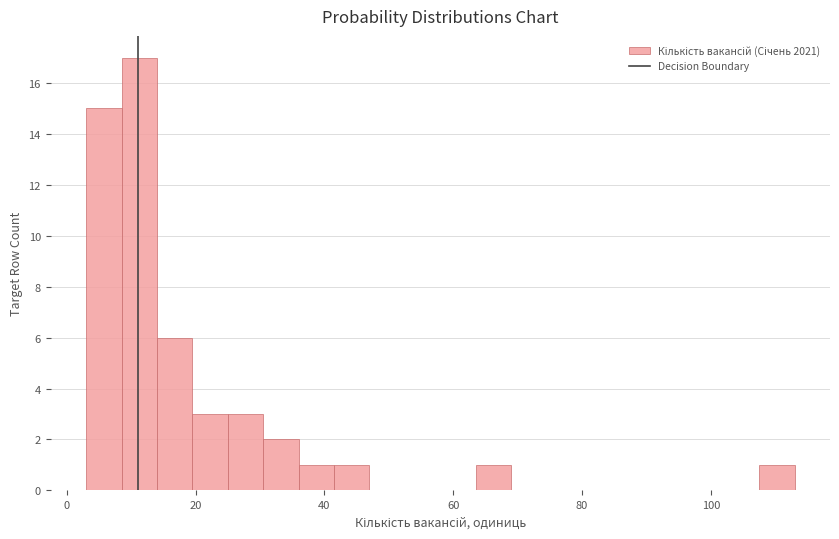

Around what value on the x-axis is the tallest bar? Give the approximate position of its centre, as read against the axis.

12